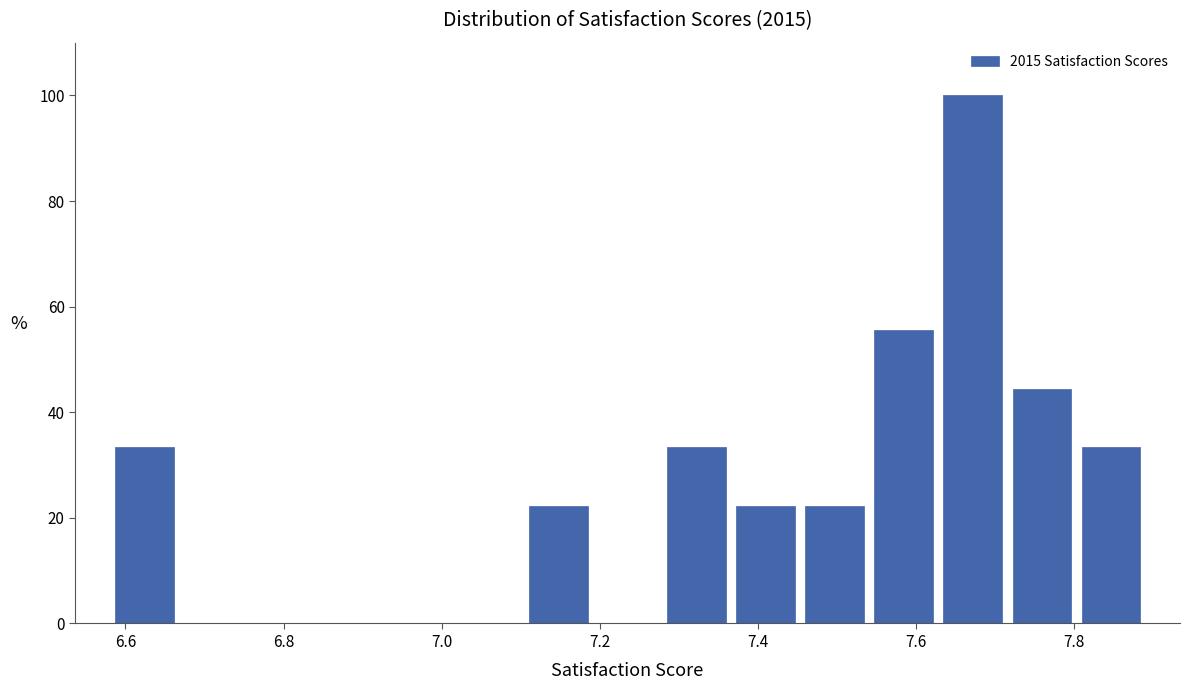

What is the height of the bar covering 7.62 to 7.72 on the x-axis? Neither the bar edges nor the heights are printed on the chart, so give them approximately, as read against the axes.

100